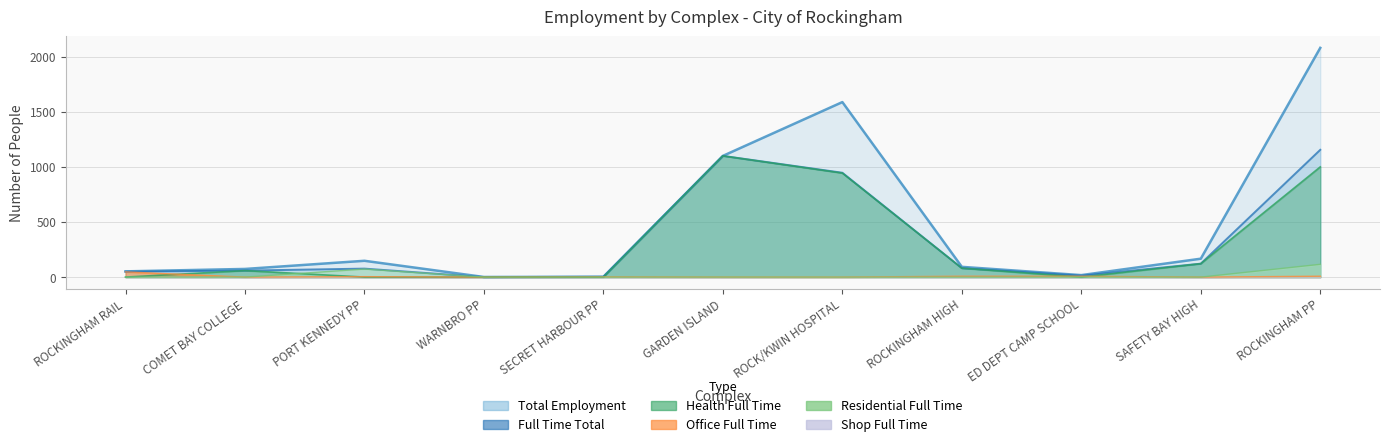

Reading right to left, extract all data points from this chart.

Total Employment: ROCKINGHAM PP=2080	SAFETY BAY HIGH=167	ED DEPT CAMP SCHOOL=18	ROCKINGHAM HIGH=93	ROCK/KWIN HOSPITAL=1588	GARDEN ISLAND=1100	SECRET HARBOUR PP=3	WARNBRO PP=1	PORT KENNEDY PP=148	COMET BAY COLLEGE=74	ROCKINGHAM RAIL=52
Full Time Total: ROCKINGHAM PP=1155	SAFETY BAY HIGH=122	ED DEPT CAMP SCHOOL=13	ROCKINGHAM HIGH=81	ROCK/KWIN HOSPITAL=947	GARDEN ISLAND=1100	SECRET HARBOUR PP=3	WARNBRO PP=0	PORT KENNEDY PP=77	COMET BAY COLLEGE=59	ROCKINGHAM RAIL=49
Health Full Time: ROCKINGHAM PP=1000	SAFETY BAY HIGH=122	ED DEPT CAMP SCHOOL=0	ROCKINGHAM HIGH=81	ROCK/KWIN HOSPITAL=944	GARDEN ISLAND=1100	SECRET HARBOUR PP=0	WARNBRO PP=0	PORT KENNEDY PP=0	COMET BAY COLLEGE=59	ROCKINGHAM RAIL=0
Office Full Time: ROCKINGHAM PP=8	SAFETY BAY HIGH=0	ED DEPT CAMP SCHOOL=8	ROCKINGHAM HIGH=8	ROCK/KWIN HOSPITAL=0	GARDEN ISLAND=0	SECRET HARBOUR PP=2	WARNBRO PP=0	PORT KENNEDY PP=4	COMET BAY COLLEGE=0	ROCKINGHAM RAIL=47
Residential Full Time: ROCKINGHAM PP=116	SAFETY BAY HIGH=0	ED DEPT CAMP SCHOOL=0	ROCKINGHAM HIGH=0	ROCK/KWIN HOSPITAL=0	GARDEN ISLAND=0	SECRET HARBOUR PP=0	WARNBRO PP=0	PORT KENNEDY PP=73	COMET BAY COLLEGE=0	ROCKINGHAM RAIL=0